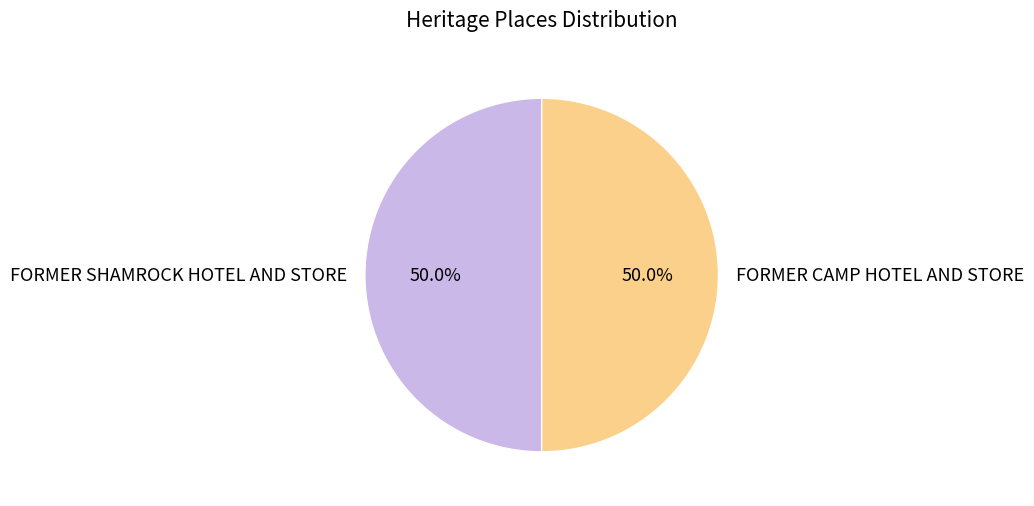

Approximately how many times larger is the value at FORMER CAMP HOTEL AND STORE compared to FORMER SHAMROCK HOTEL AND STORE?

1.0